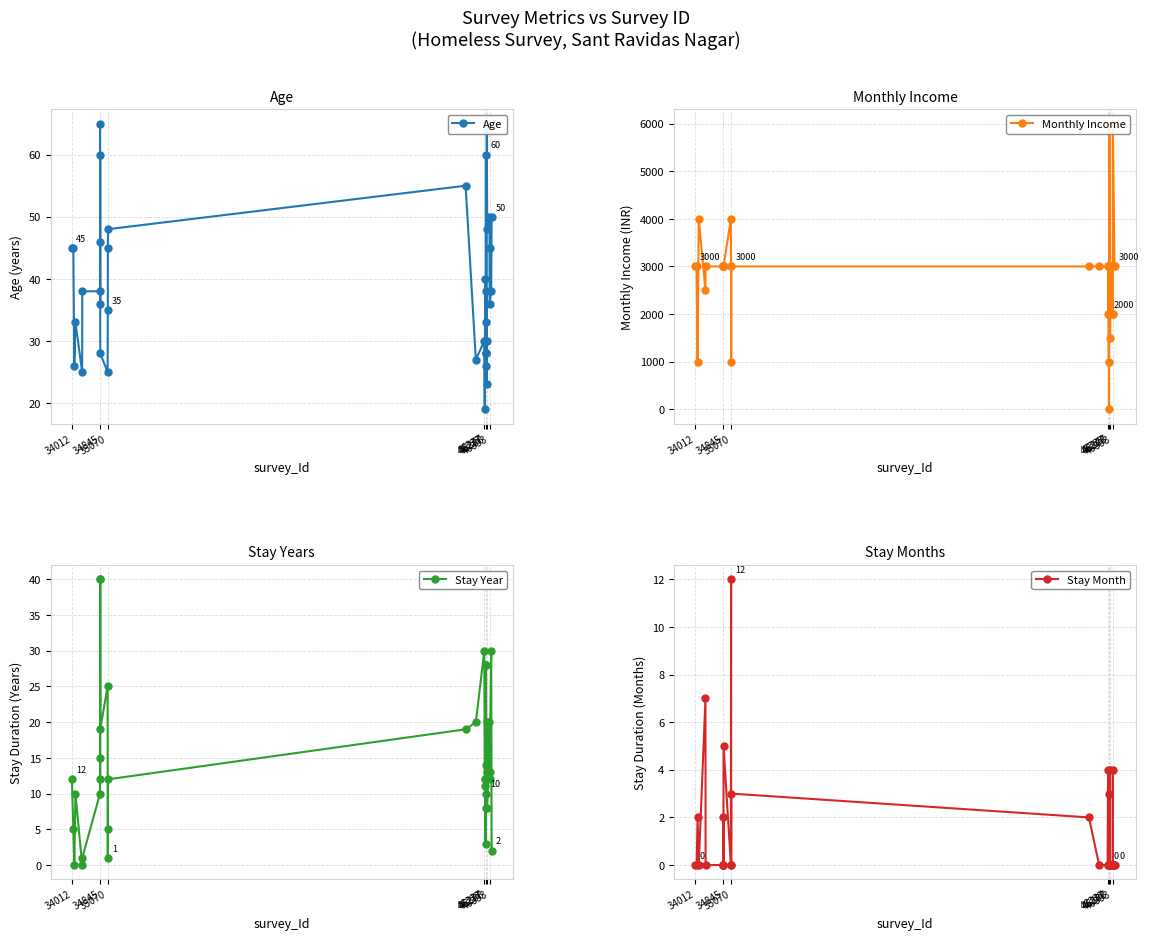

Which category has the lowest value in the Stay Month series?

34012